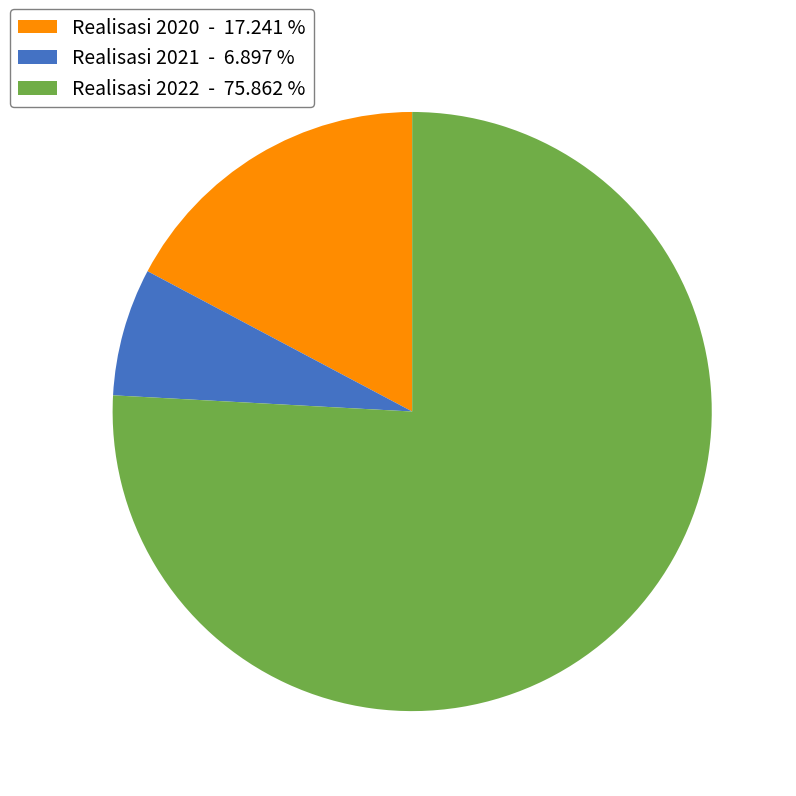

Do Realisasi 2020 - 17.241 % and Realisasi 2022 - 75.862 % together represent more than half of the pie?

Yes